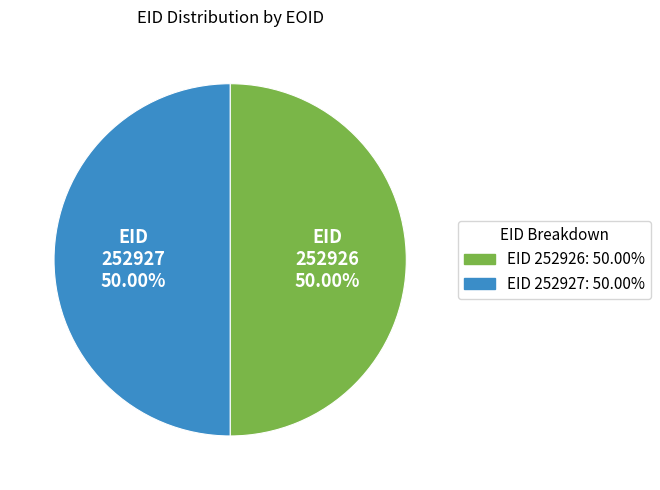

Approximately how many times larger is the value at EID 252927 compared to EID 252926?

1.0